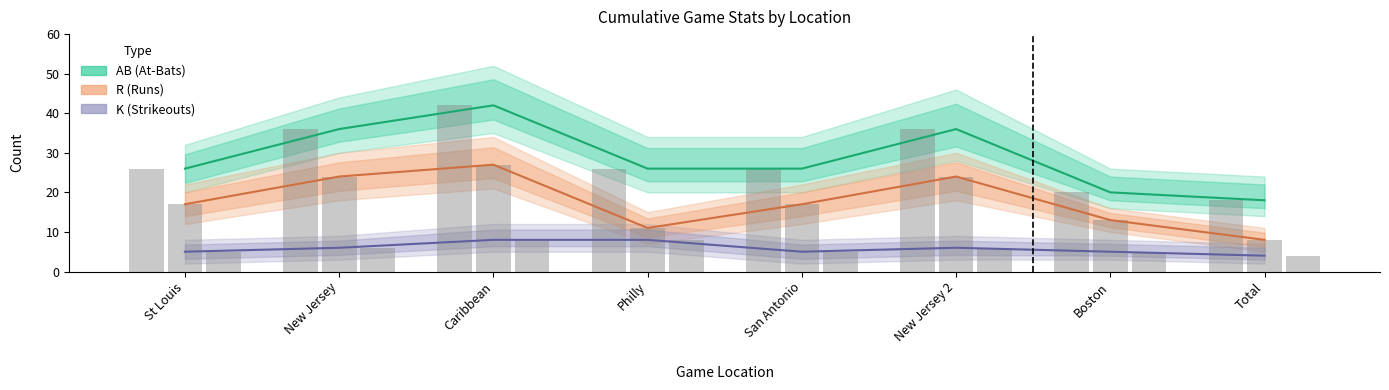

How many bars are there in total?

24